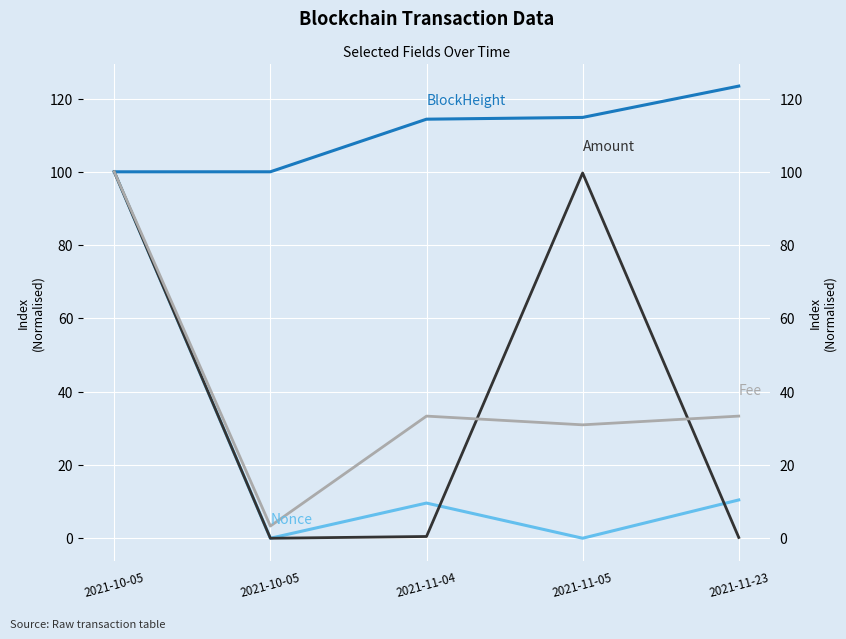

True or false: BlockHeight and Amount intersect in this chart.

False